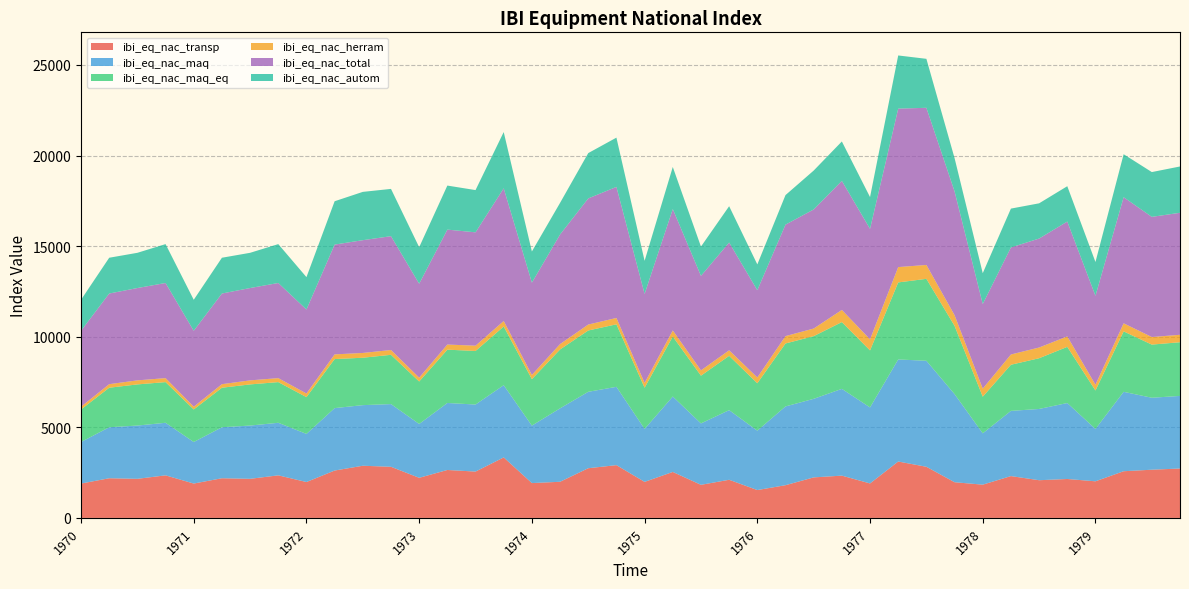

Reading left to right, what are all the values shown in this chart?

ibi_eq_nac_transp: 1896	2189	2157	2349	1896	2189	2157	2349	1980	2614	2879	2821	2213	2645	2557	3338	1922	1994	2742	2912	1988	2537	1826	2104	1537	1805	2236	2333	1902	3112	2822	1969	1835	2308	2080	2148	2020	2576	2660	2726
ibi_eq_nac_maq: 2293	2814	2940	2901	2293	2814	2940	2901	2656	3446	3345	3461	2972	3698	3700	3987	3172	4053	4218	4322	2923	4163	3389	3844	3277	4348	4336	4789	4196	5634	5850	4864	2833	3599	3933	4192	2890	4383	3972	4007
ibi_eq_nac_maq_eq: 1796	2182	2271	2245	1796	2182	2271	2245	2030	2707	2616	2719	2344	2942	2957	3239	2564	3250	3384	3451	2275	3310	2635	2997	2617	3474	3459	3686	3146	4251	4523	3767	2022	2546	2800	3101	2122	3335	2933	2963
ibi_eq_nac_herram: 153	196	223	220	153	196	223	220	200	258	264	266	211	283	291	303	232	297	328	350	265	335	293	306	321	407	420	670	612	846	766	588	445	566	591	575	317	446	418	411
ibi_eq_nac_total: 4189	5003	5096	5250	4189	5003	5096	5250	4636	6060	6224	6282	5185	6343	6256	7325	5094	6047	6960	7234	4911	6700	5215	5948	4815	6152	6572	7122	6098	8746	8673	6833	4668	5907	6014	6340	4910	6960	6632	6733
ibi_eq_nac_autom: 1711	1975	1944	2146	1711	1975	1944	2146	1787	2392	2666	2609	2016	2431	2332	3103	1720	1746	2502	2719	1826	2323	1616	2004	1424	1630	2147	2176	1753	2934	2703	1836	1704	2145	1944	1951	1864	2372	2472	2556